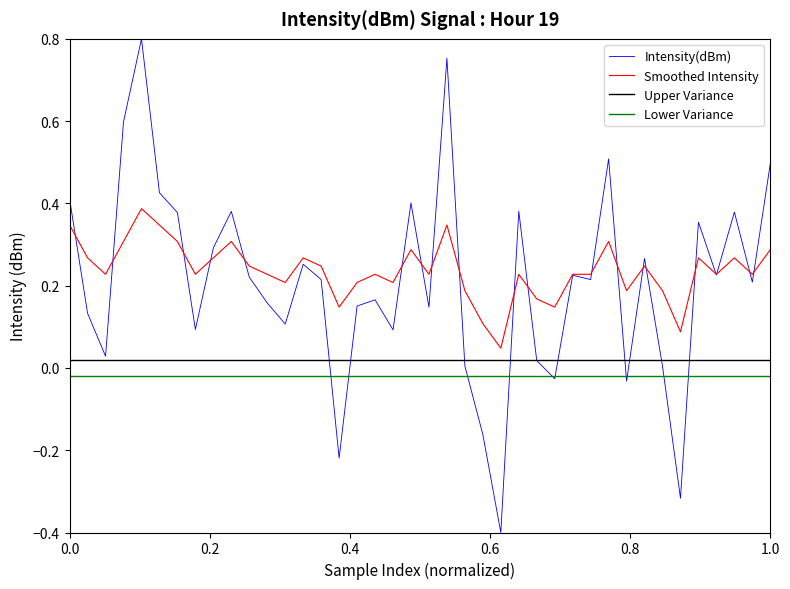

True or false: Smoothed Intensity and Lower Variance cross at least once.

False